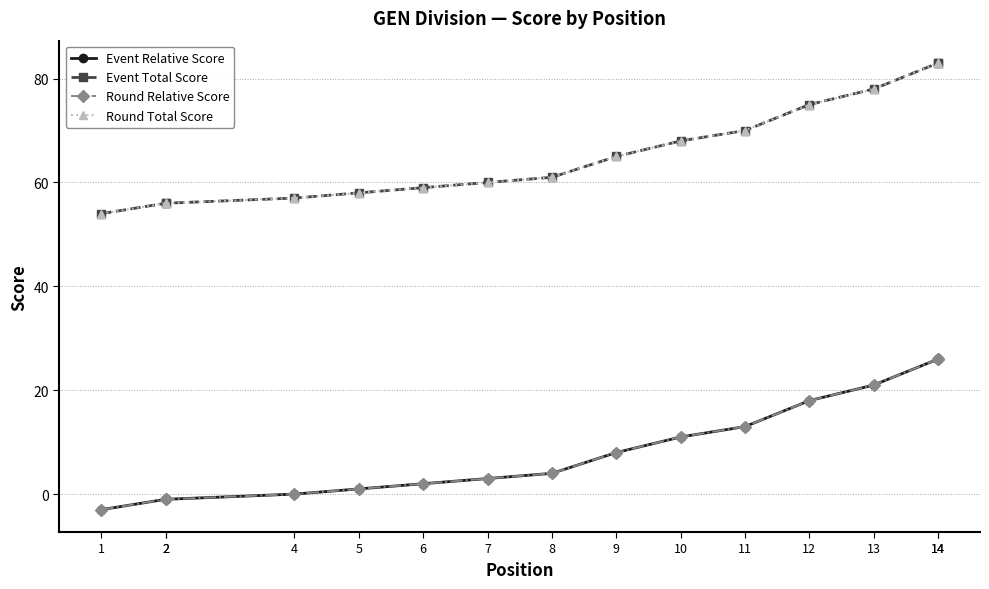

Is this an area chart (filled region under the line)?

No